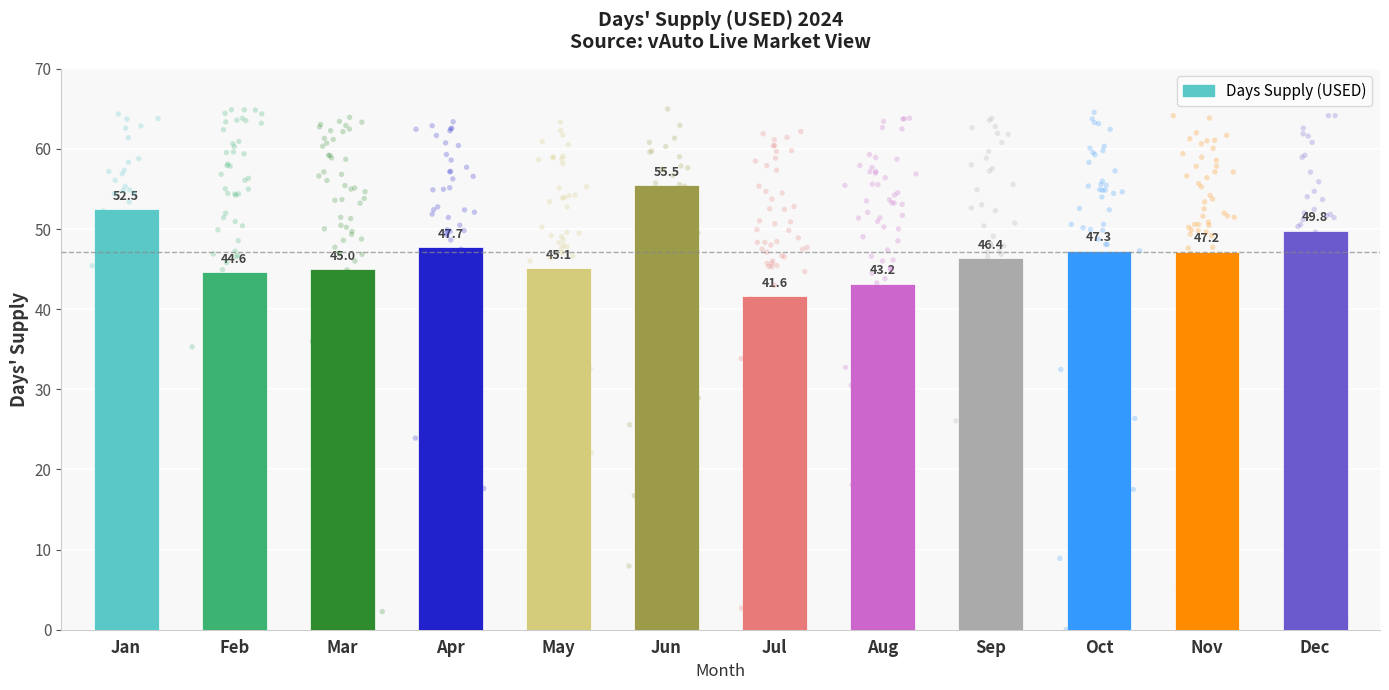

Which has a higher value, Jan or Mar?

Jan